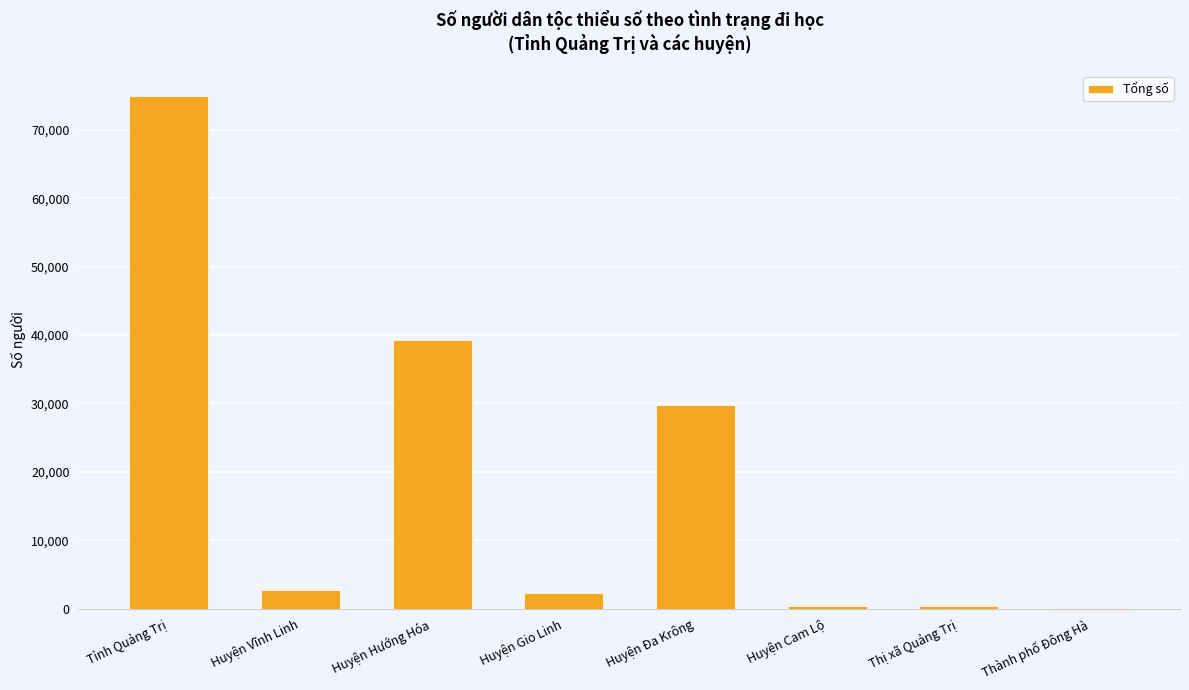

What is the greatest value displayed?

74913